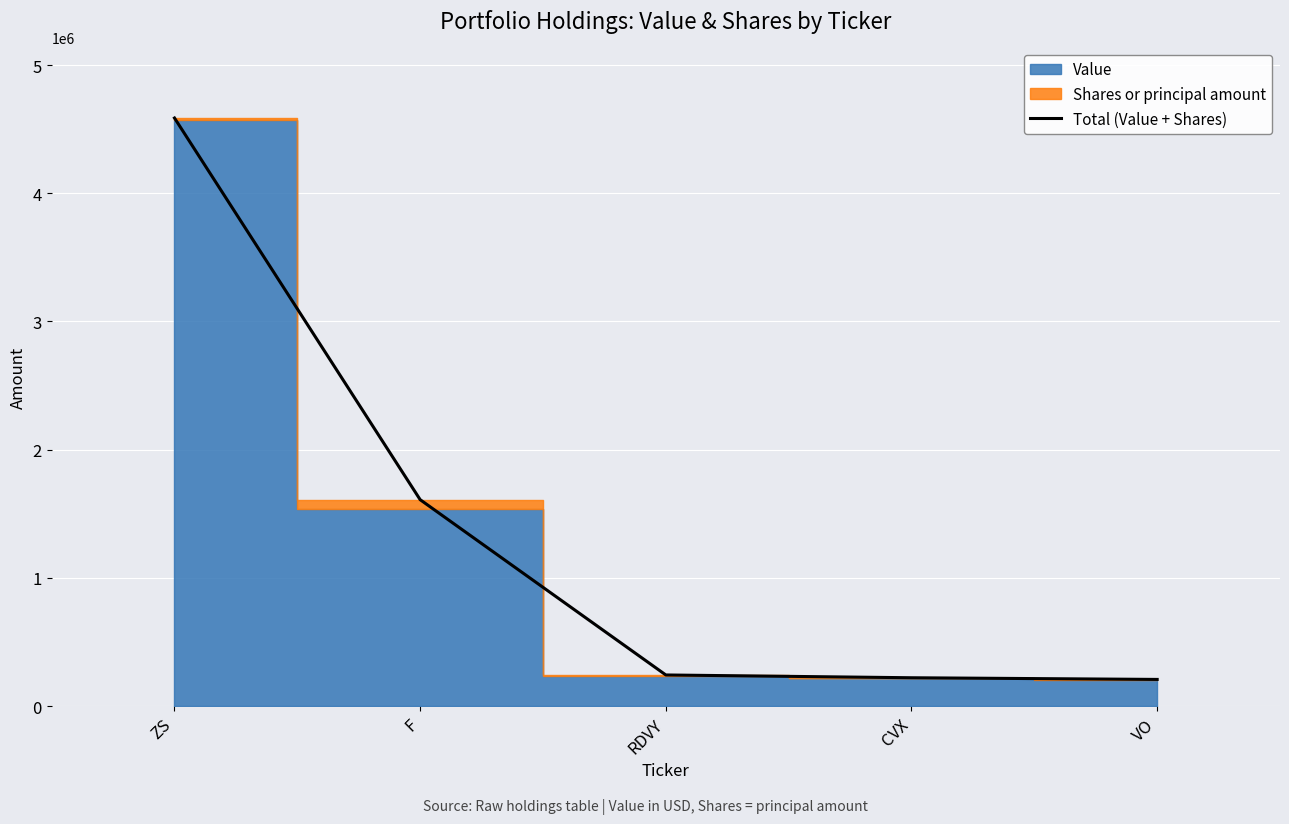

Reading left to right, what are all the values shown in this chart?

4587230	1609943	242598	220862	207813